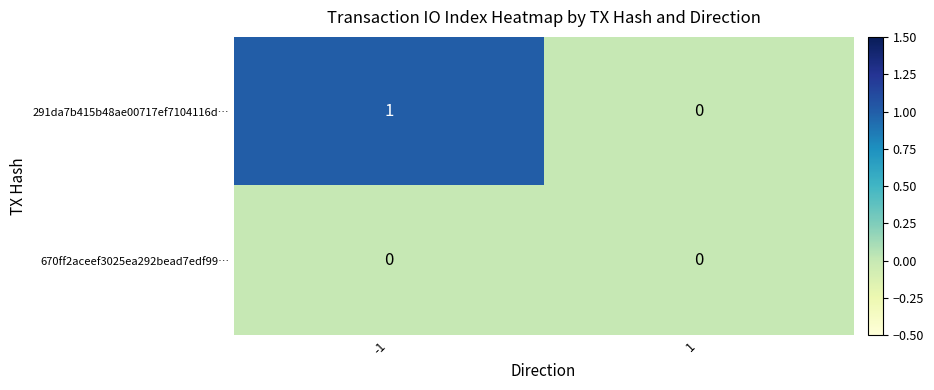

List the series in order of their peak value, lowest first.

670ff2aceef3025ea292bead7edf99…, 291da7b415b48ae00717ef7104116d…